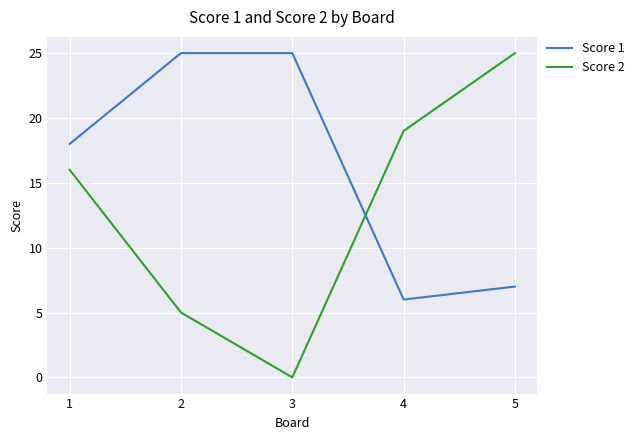

What is the sum of all Score 2 values?

65